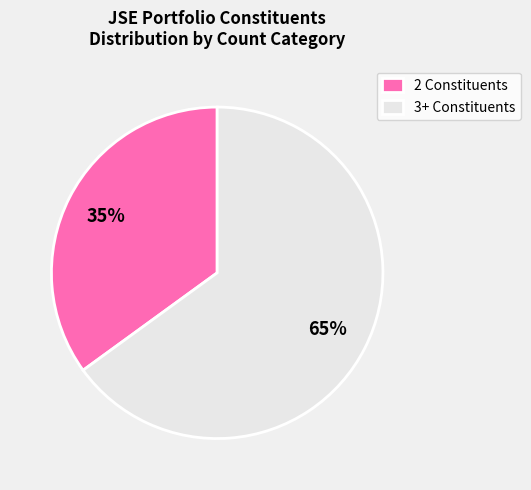

Count the number of slices in the pie.

2